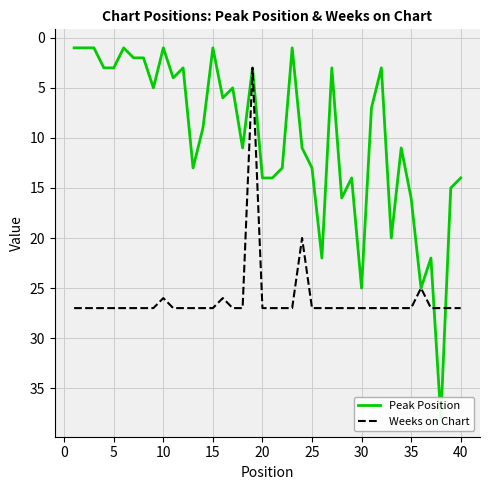

What is the total value across all series at 35?

32